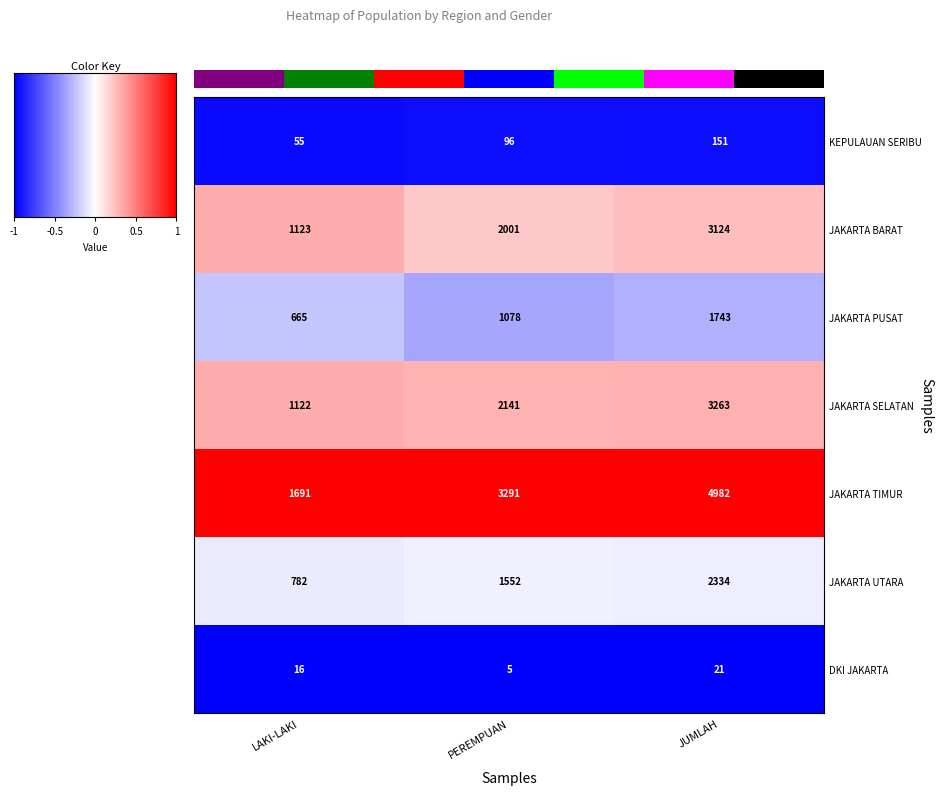

How many JAKARTA TIMUR values are between 1691 and 4982?

3